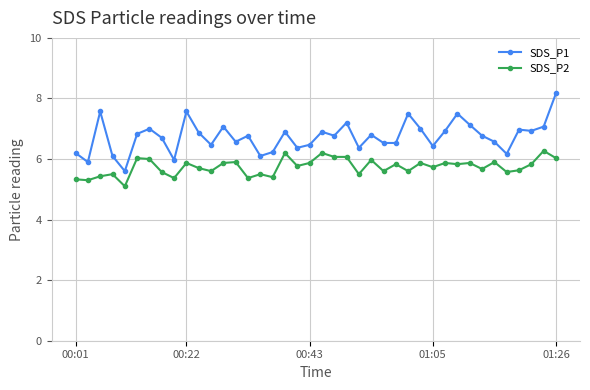

What is the maximum value for SDS_P1?

8.2